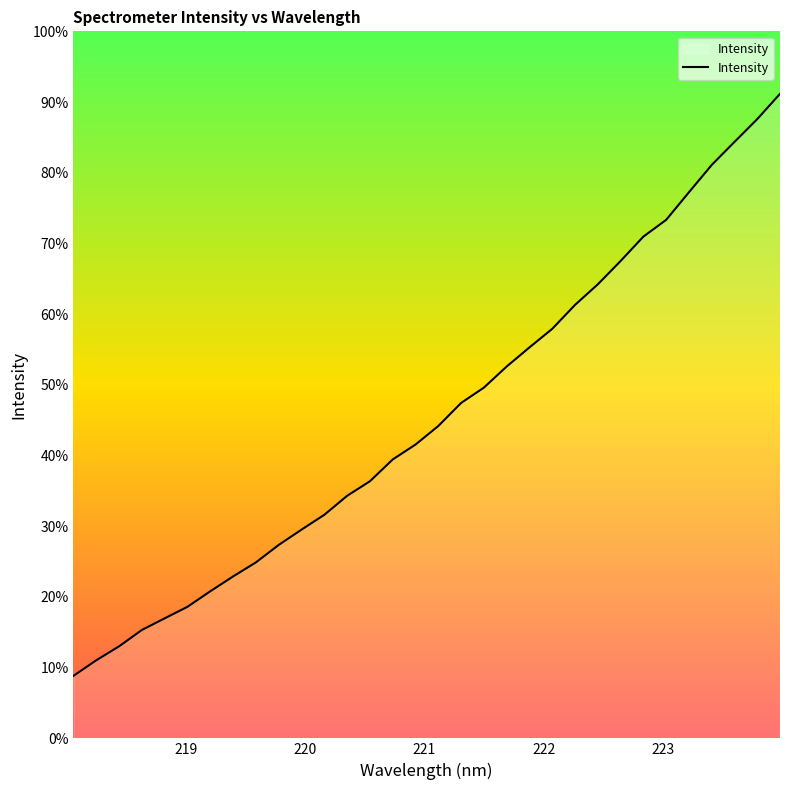

Does the chart have visible grid lines?

No